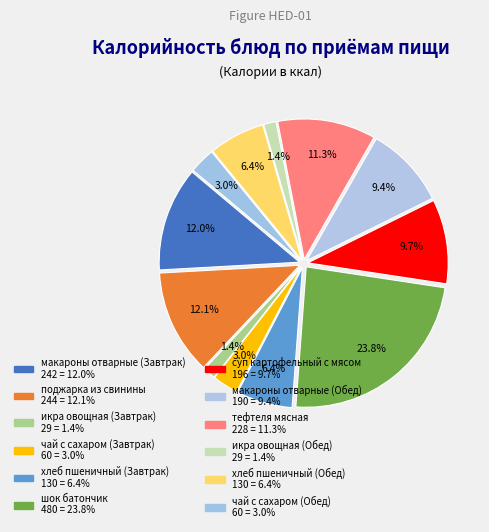

What percentage do икра овощная (Завтрак) and макароны отварные (Завтрак) together represent?

13.4%